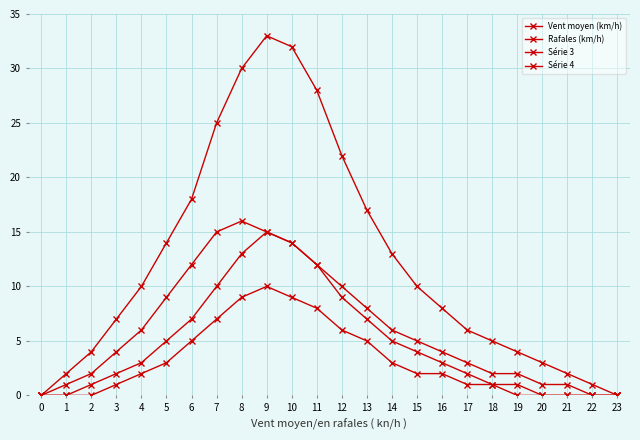

Is the value of Rafales (km/h) at 0 greater than the value of Série 4 at 9?

No